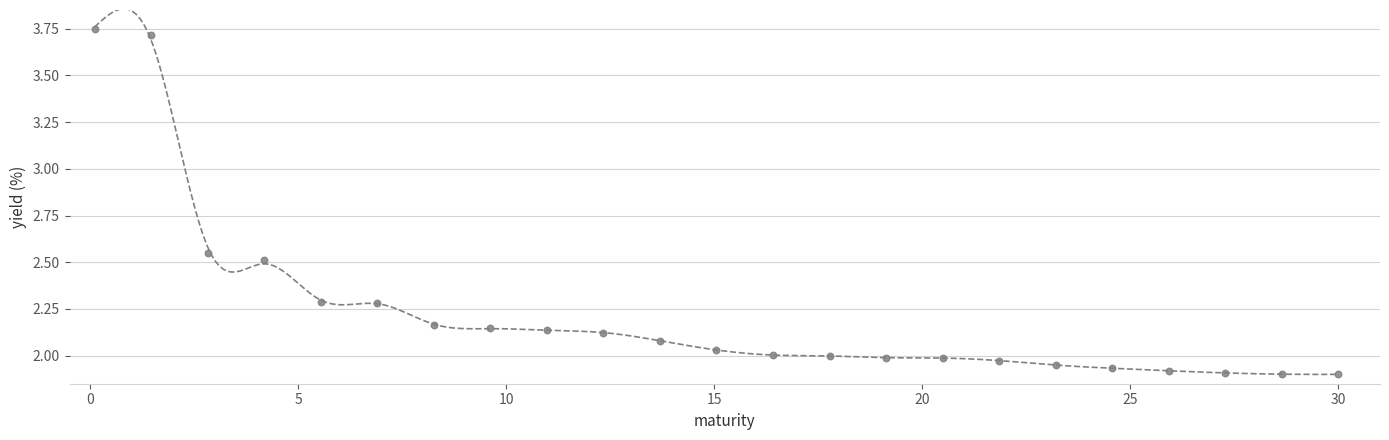

What is the range of X values (max minus min)?

29.9